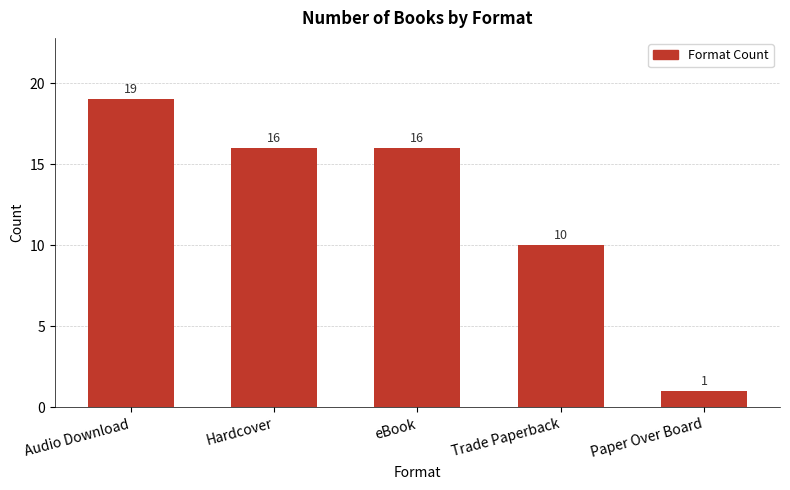

What is the change in value from Audio Download to Paper Over Board?

-18